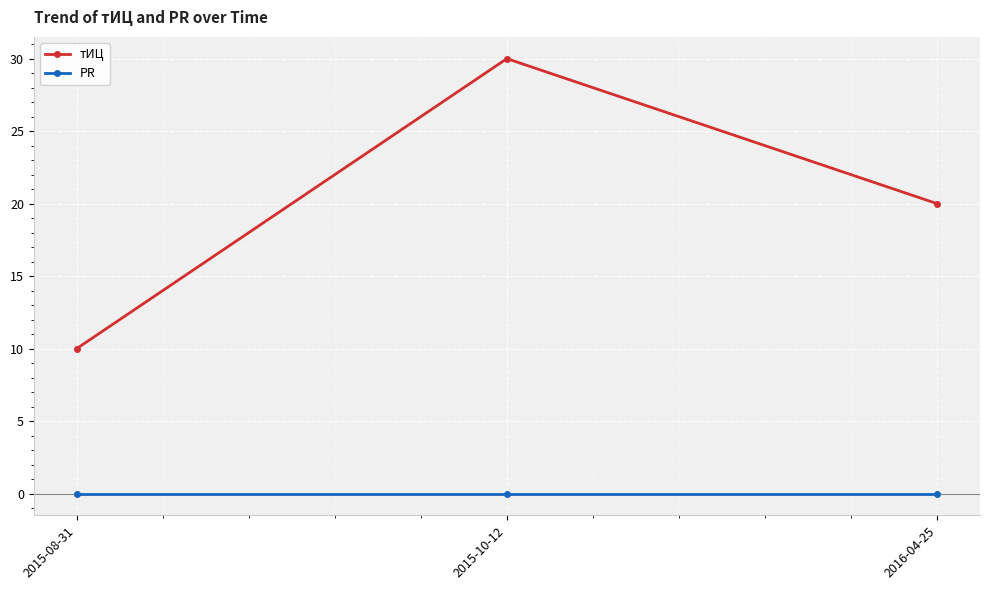

Reading left to right, transcribe all the data shown in this chart.

тИЦ: 2015-08-31=10	2015-10-12=30	2016-04-25=20
PR: 2015-08-31=0	2015-10-12=0	2016-04-25=0